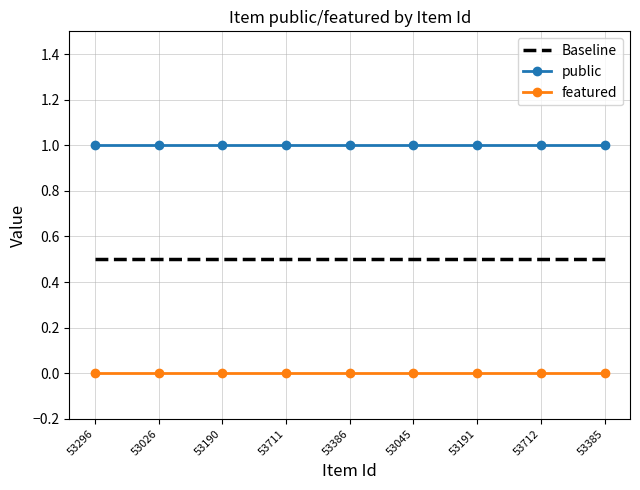

At 53711, list the series in order from smallest to largest.

featured, Baseline, public